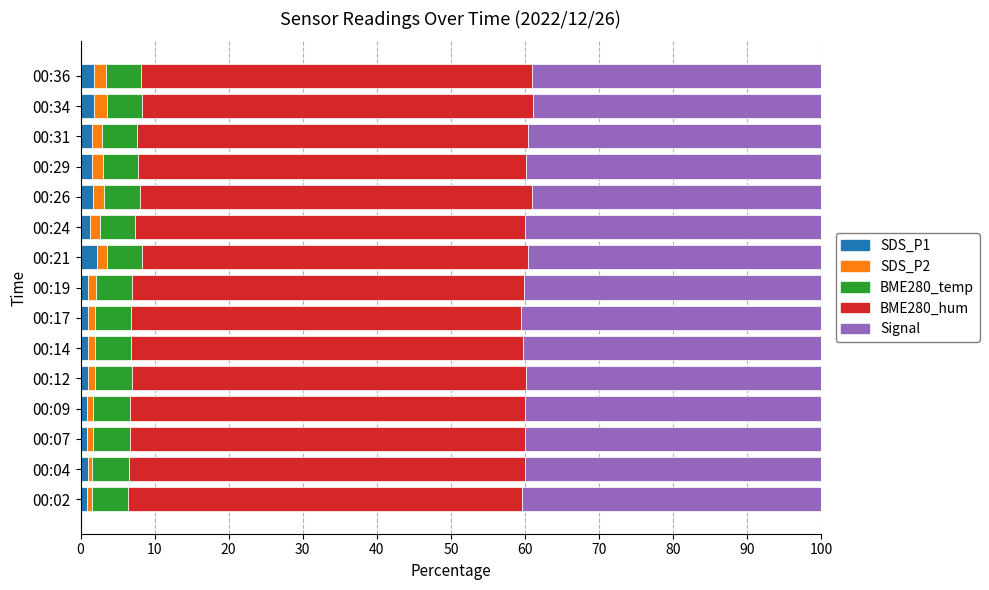

How many distinct data groups are displayed?

5